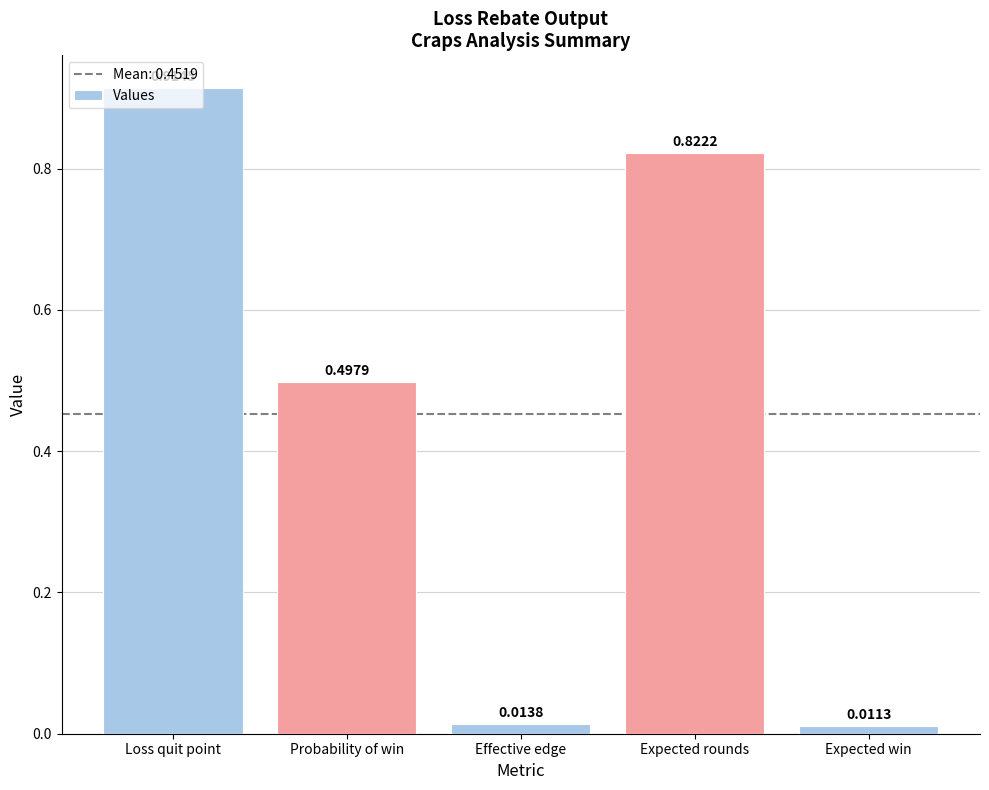

What is the average value?

0.5